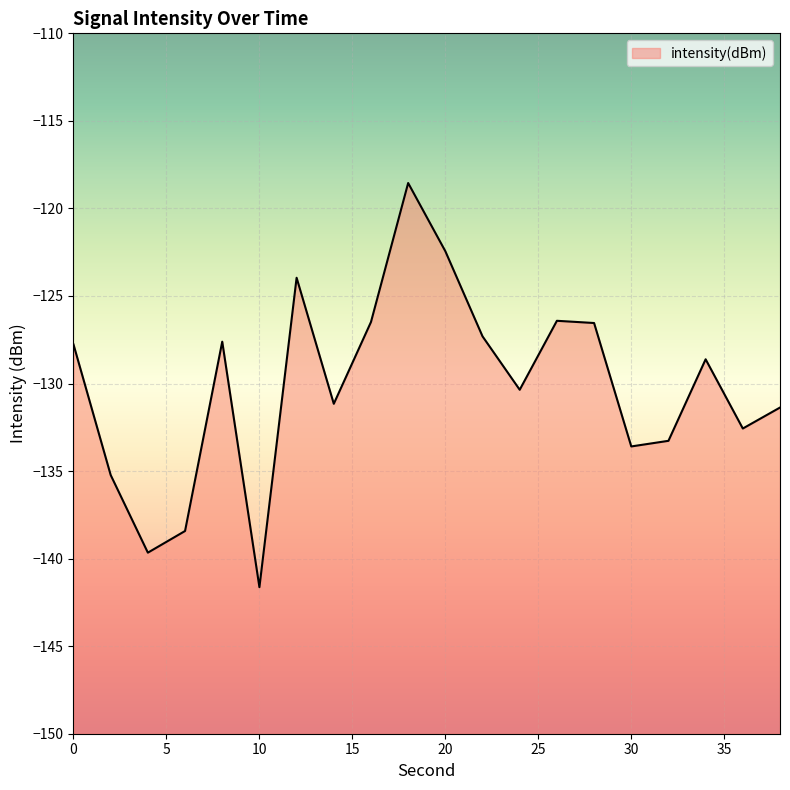

True or false: the data has more than 1 interior local peaks.

True